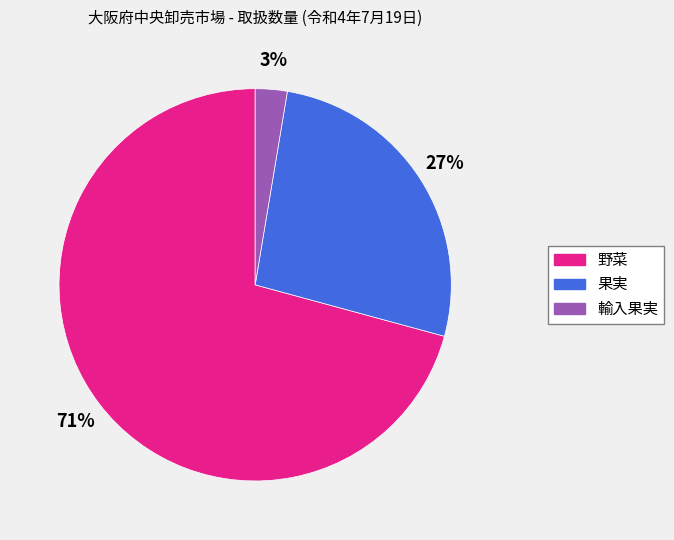

Between 野菜 and 果実, which is larger?

野菜